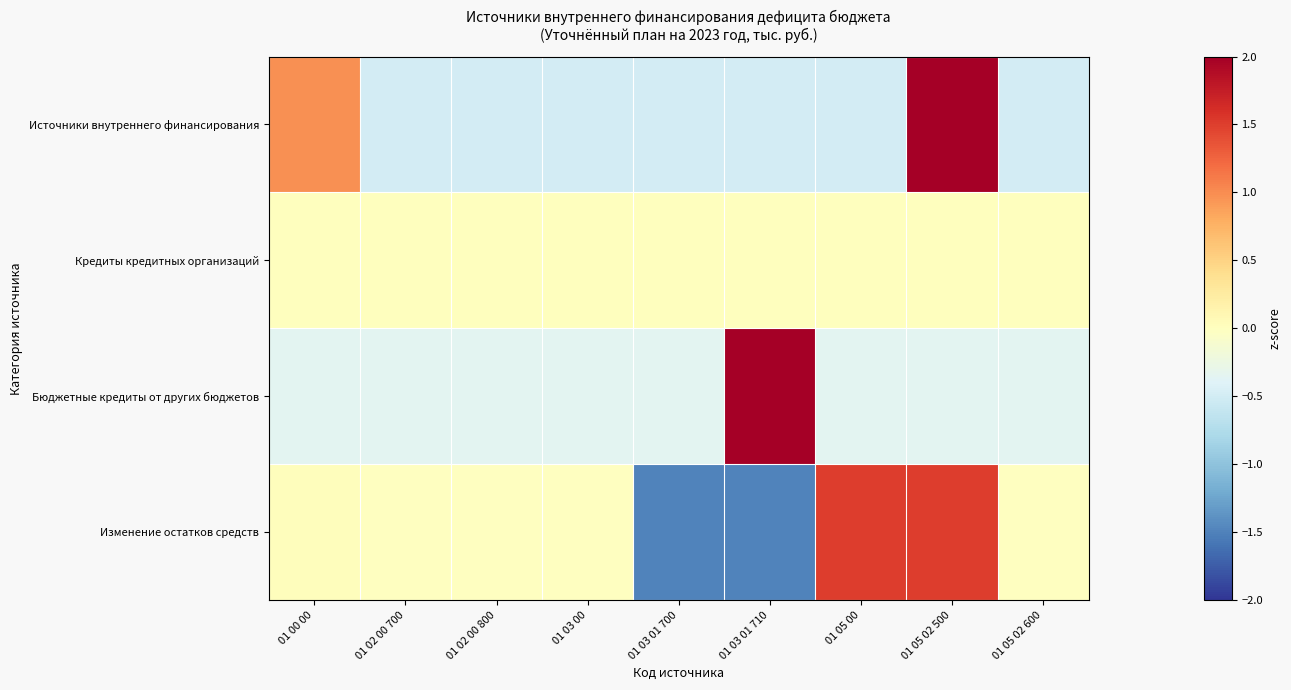

Which category has the highest value across all series?

01 03 01 710